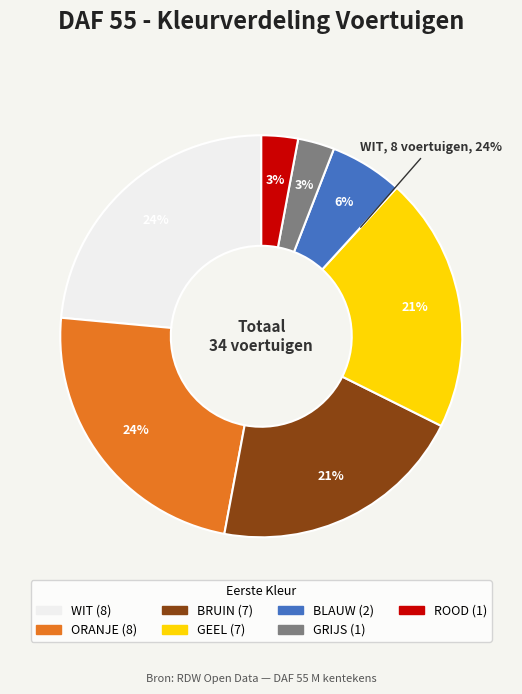

Does GRIJS account for over 50% of the chart?

No